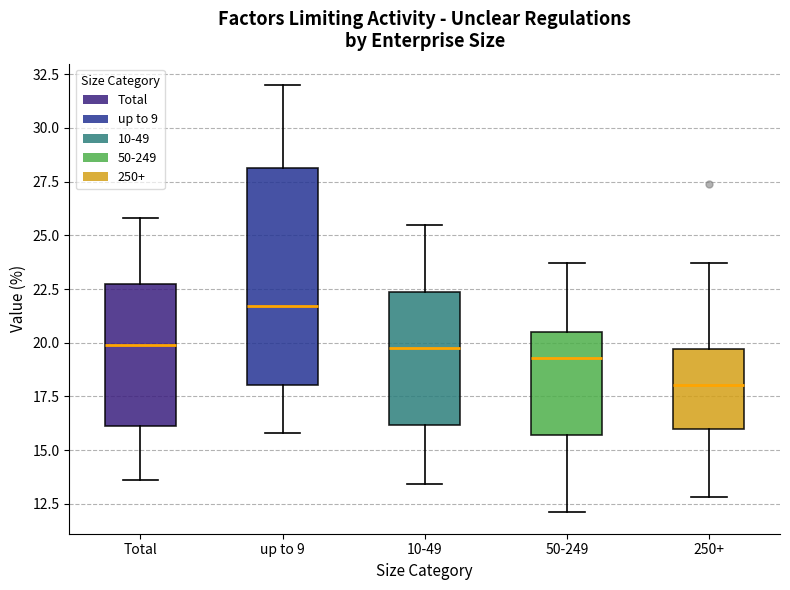

Where does the lower whisker of the box for 50-249 end on the y-axis? The values are not printed on the chart, so give them approximately, as read against the axis.

12.0